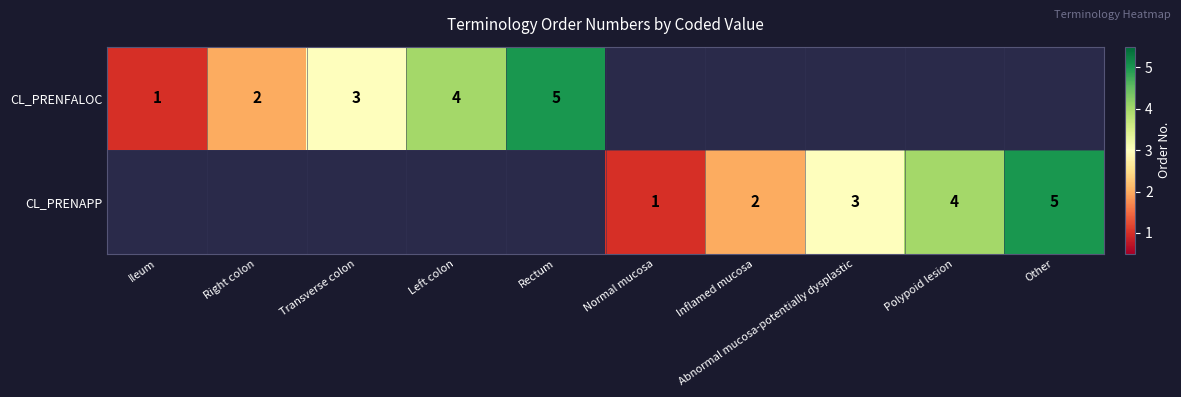

The CL_PRENFALOC series shows 3.3 at Right colon. True or false?

False